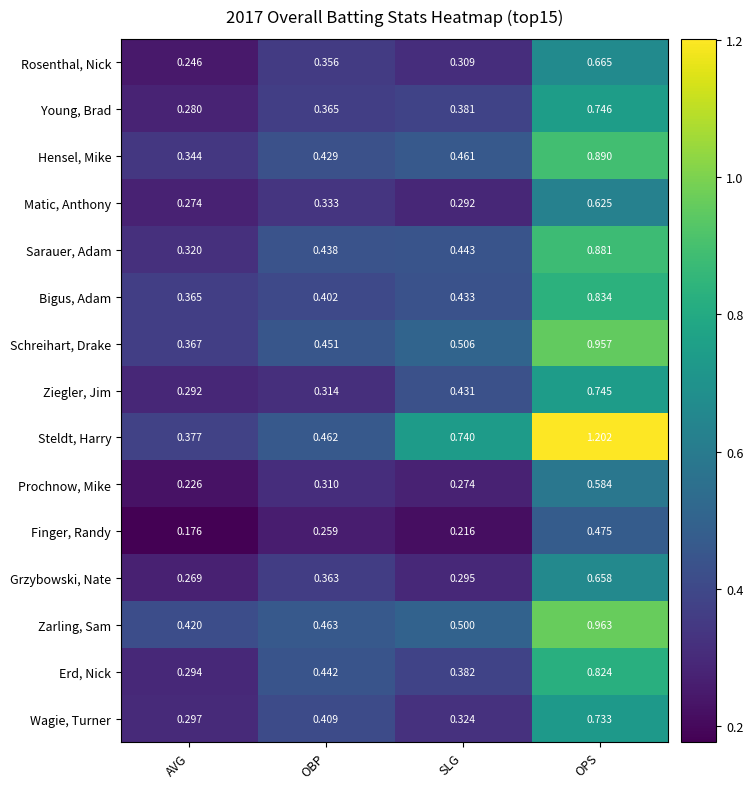

Which series has the largest range (max minus min)?

Steldt, Harry